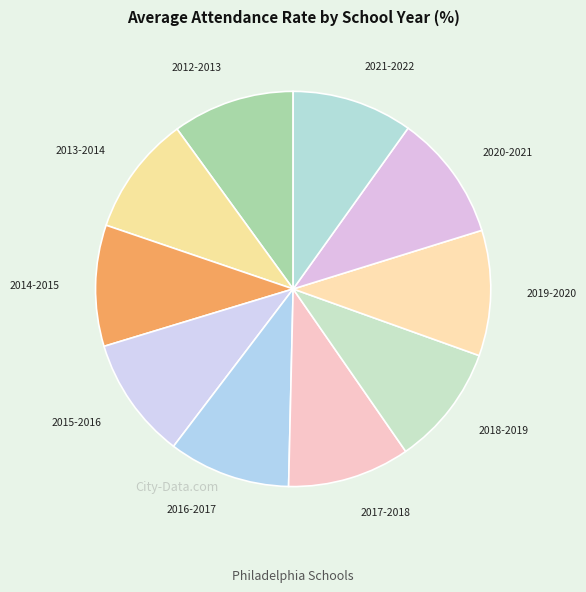

Count the number of slices in the pie.

10